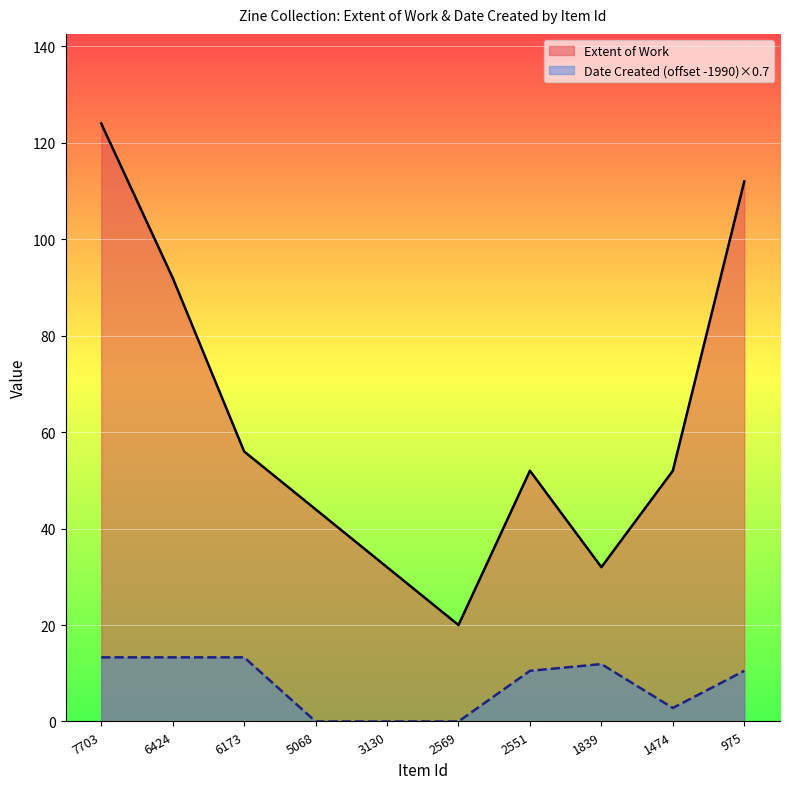

The chart shows a value of 92 at 6424. True or false?

True